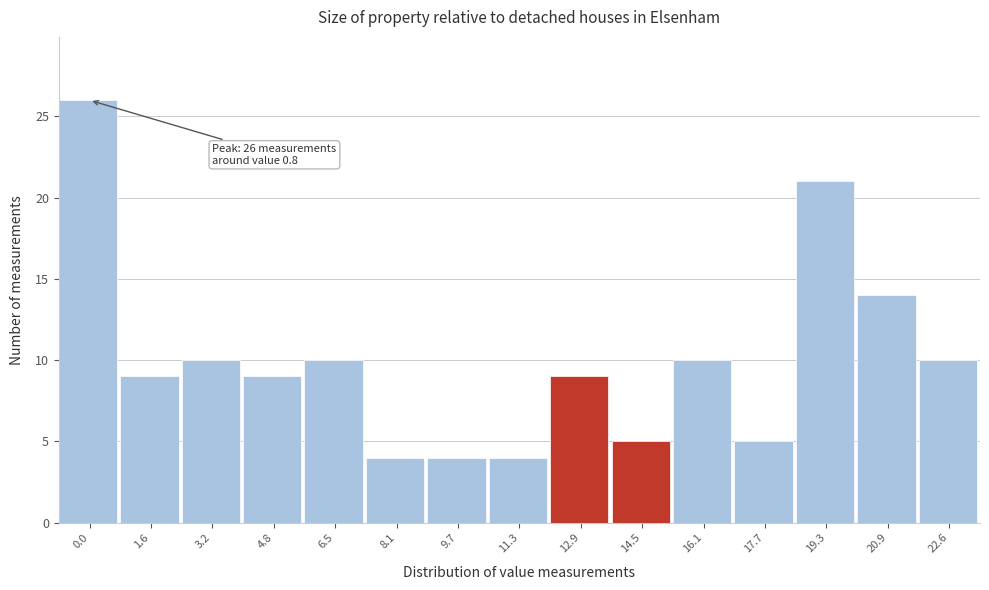

Reading left to right, transcribe all the data shown in this chart.

0.0=26	1.6=9	3.2=10	4.8=9	6.5=10	8.1=4	9.7=4	11.3=4	12.9=9	14.5=5	16.1=10	17.7=5	19.3=21	20.9=14	22.6=10